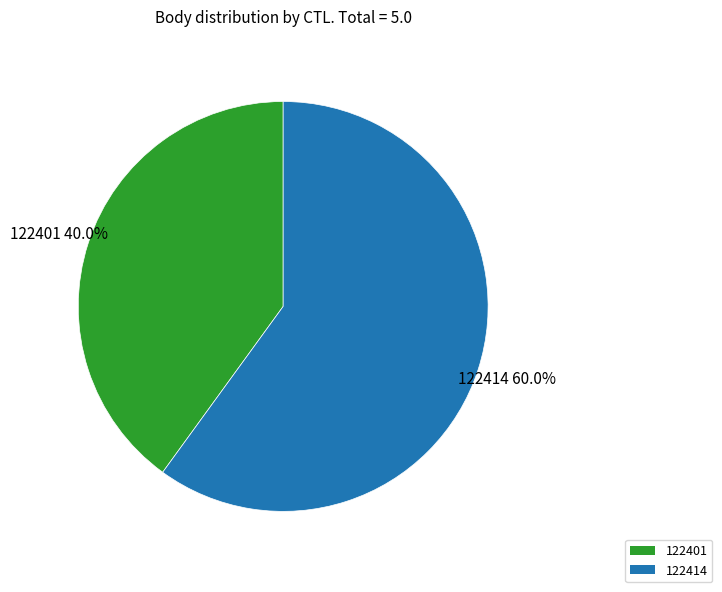

To the nearest percent, what is the difference between the 122414 and 122401 slice percentages?

20%